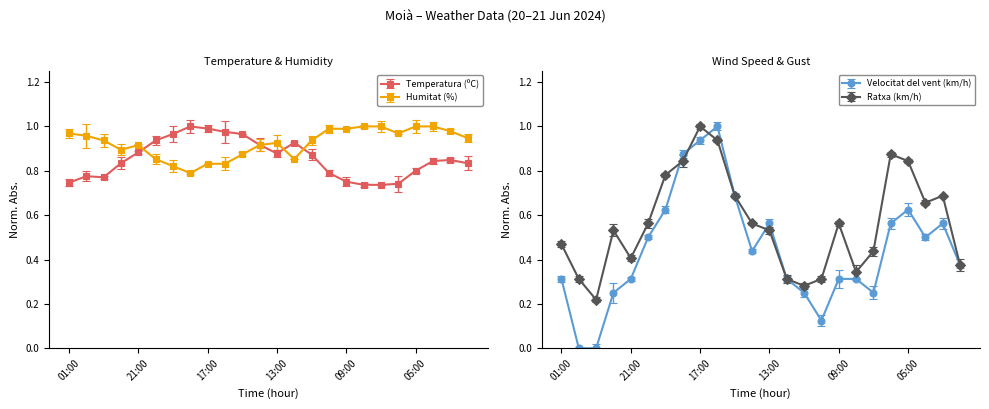

Reading right to left, what are all the values shown in this chart?

Temperatura (ºC): 02:00=0.8	03:00=0.8	04:00=0.8	05:00=0.8	06:00=0.7	07:00=0.7	08:00=0.7	09:00=0.8	10:00=0.8	11:00=0.9	12:00=0.9	13:00=0.9	14:00=0.9	15:00=1.0	16:00=1.0	17:00=1.0	18:00=1.0	19:00=1.0	20:00=0.9	21:00=0.9	22:00=0.8	23:00=0.8	00:00=0.8	01:00=0.7
Velocitat del vent (km/h): 02:00=0.4	03:00=0.6	04:00=0.5	05:00=0.6	06:00=0.6	07:00=0.2	08:00=0.3	09:00=0.3	10:00=0.1	11:00=0.2	12:00=0.3	13:00=0.6	14:00=0.4	15:00=0.7	16:00=1.0	17:00=0.9	18:00=0.9	19:00=0.6	20:00=0.5	21:00=0.3	22:00=0.2	23:00=0.0	00:00=0.0	01:00=0.3
Humitat (%): 02:00=0.9	03:00=1.0	04:00=1.0	05:00=1.0	06:00=1.0	07:00=1.0	08:00=1.0	09:00=1.0	10:00=1.0	11:00=0.9	12:00=0.9	13:00=0.9	14:00=0.9	15:00=0.9	16:00=0.8	17:00=0.8	18:00=0.8	19:00=0.8	20:00=0.9	21:00=0.9	22:00=0.9	23:00=0.9	00:00=1.0	01:00=1.0
Ratxa (km/h): 02:00=0.4	03:00=0.7	04:00=0.7	05:00=0.8	06:00=0.9	07:00=0.4	08:00=0.3	09:00=0.6	10:00=0.3	11:00=0.3	12:00=0.3	13:00=0.5	14:00=0.6	15:00=0.7	16:00=0.9	17:00=1.0	18:00=0.8	19:00=0.8	20:00=0.6	21:00=0.4	22:00=0.5	23:00=0.2	00:00=0.3	01:00=0.5